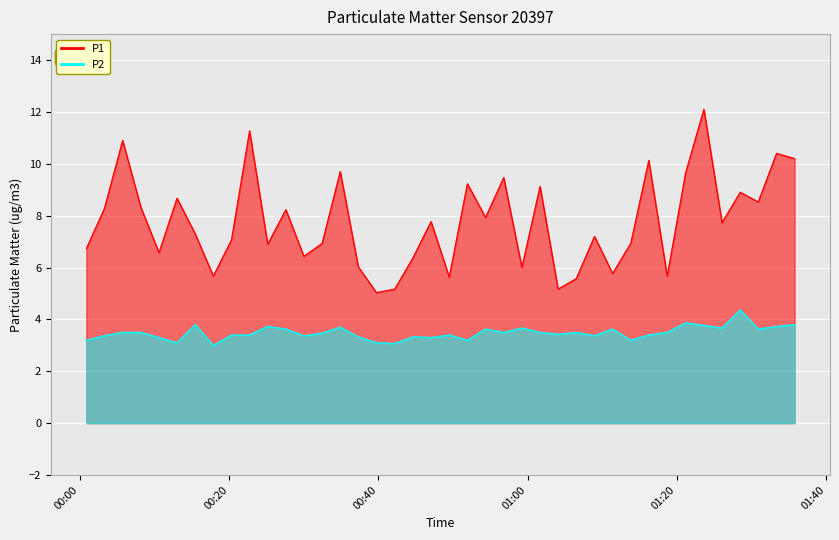

True or false: P1 and P2 intersect in this chart.

False